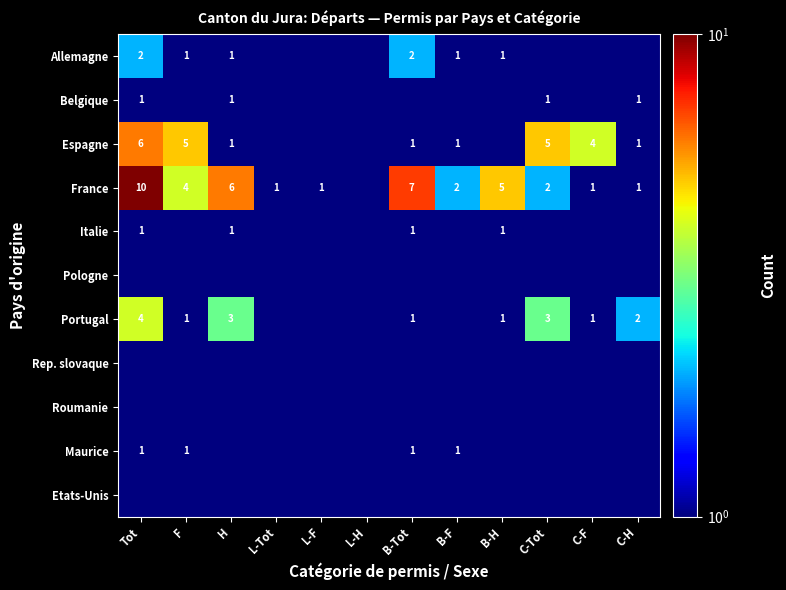

True or false: Allemagne has a value of 0.6 at H.

False